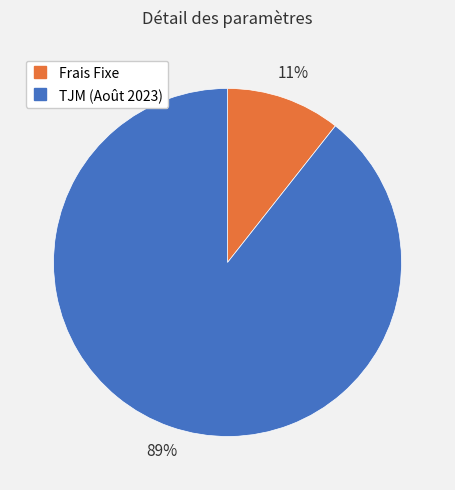

What is the ratio of the value at Frais Fixe to the value at TJM (Août 2023)?

0.1